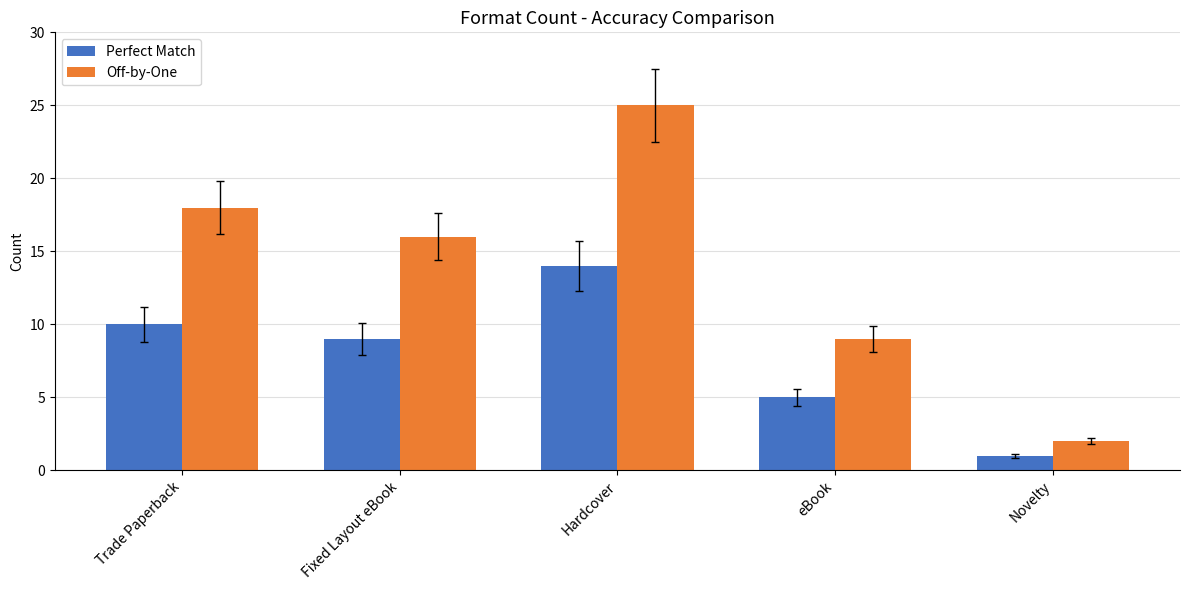

Which series changed the most between Fixed Layout eBook and Novelty?

Off-by-One